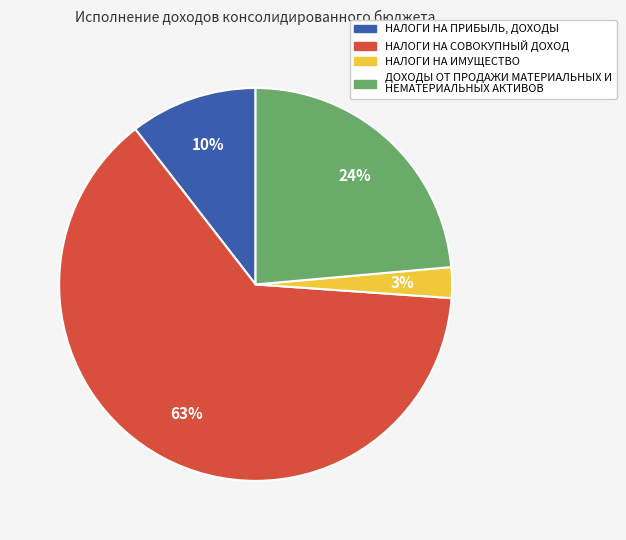

To the nearest percent, what percentage of the pie is НАЛОГИ НА ИМУЩЕСТВО?

3%